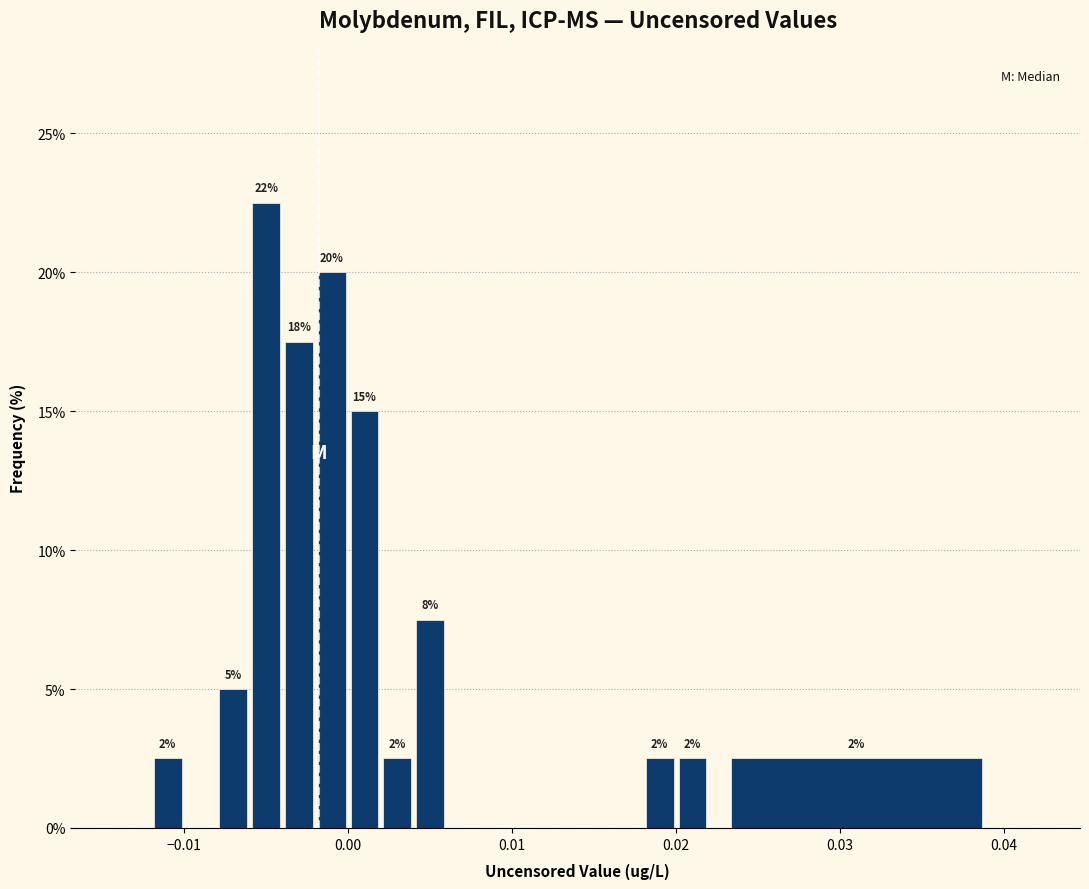

Around what value on the x-axis is the tallest bar? Give the approximate position of its centre, as read against the axis.

-0.005